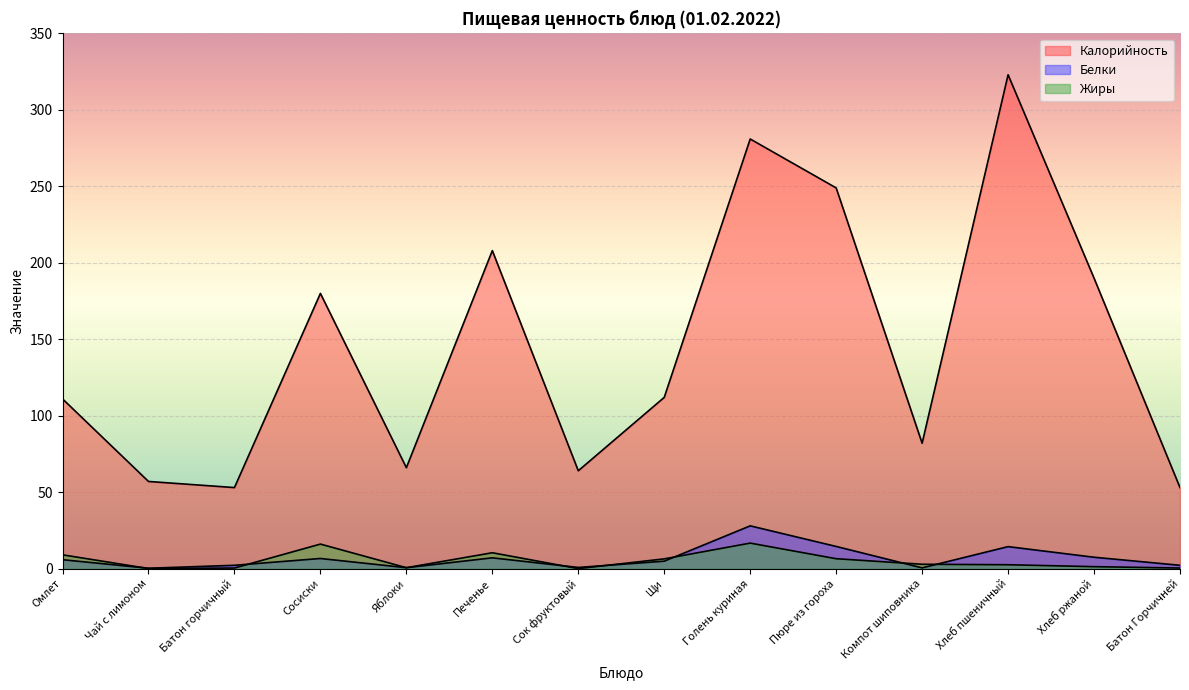

True or false: Белки has a value of 0.2 at Компот шиповника.

False